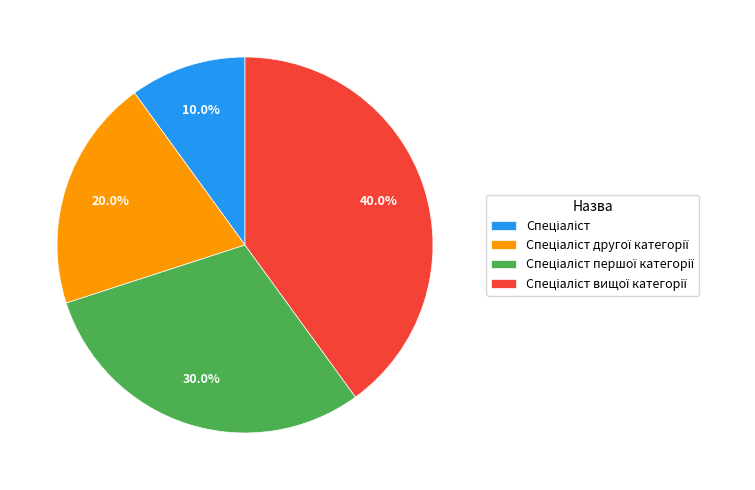

Is there any slice that represents more than half of the pie?

No